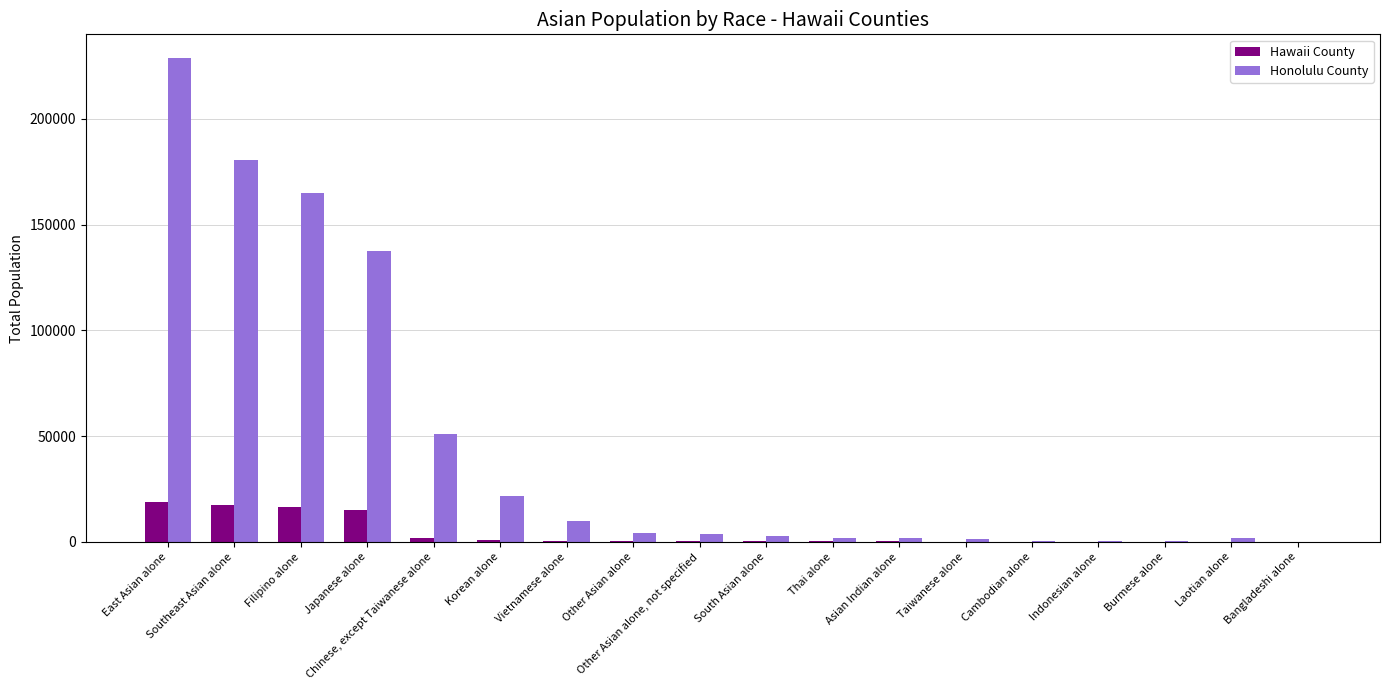

Which series changed the most between East Asian alone and Indonesian alone?

Honolulu County